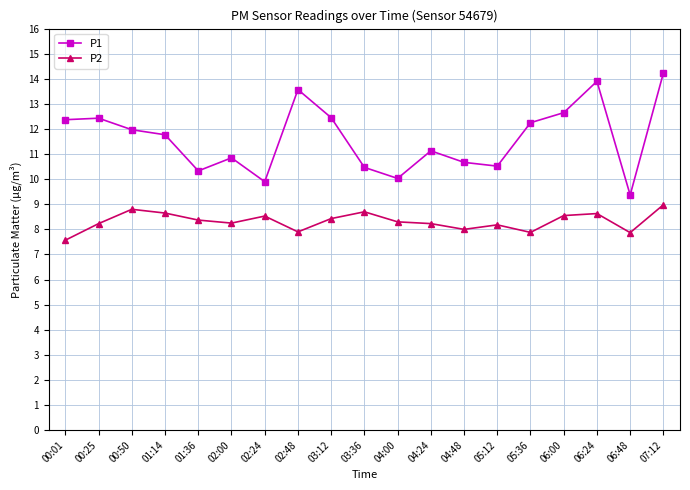

What is the difference between the second highest and second lowest values in the P1 series?

4.0